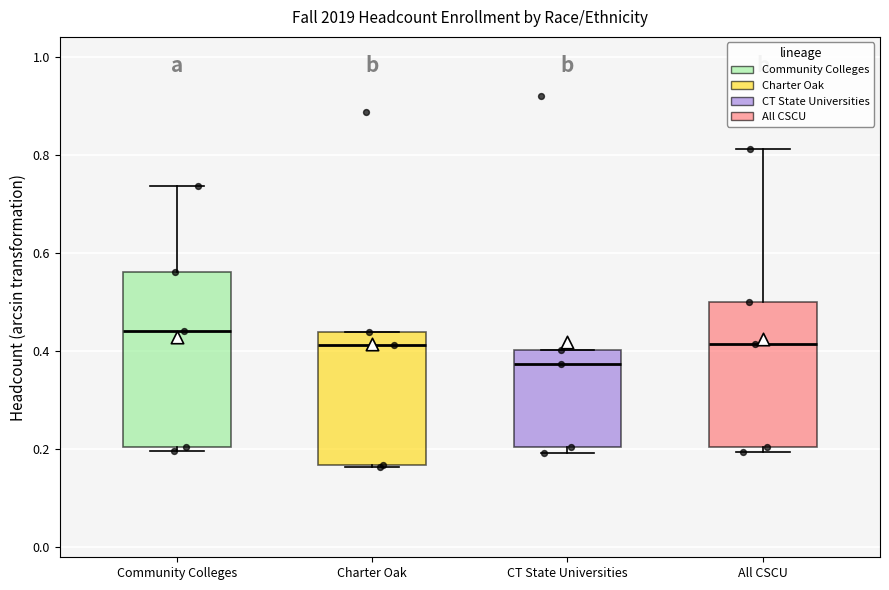

Reading left to right, transcribe this box plot: for each box, give where its median line is, the range the box spans, and where its two whiskers end, as read against the y-axis. The values are not printed on the chart, so give them approximately, as read against the axis.

Community Colleges: median 0.44, box 0.20 to 0.56, whiskers 0.20 (just below the box's lower edge) to 0.74
Charter Oak: median 0.42, box 0.16 to 0.44, whiskers 0.16 to 0.44
CT State Universities: median 0.38, box 0.20 to 0.40, whiskers 0.20 (just below the box's lower edge) to 0.40
All CSCU: median 0.42, box 0.20 to 0.50, whiskers 0.20 (just below the box's lower edge) to 0.82